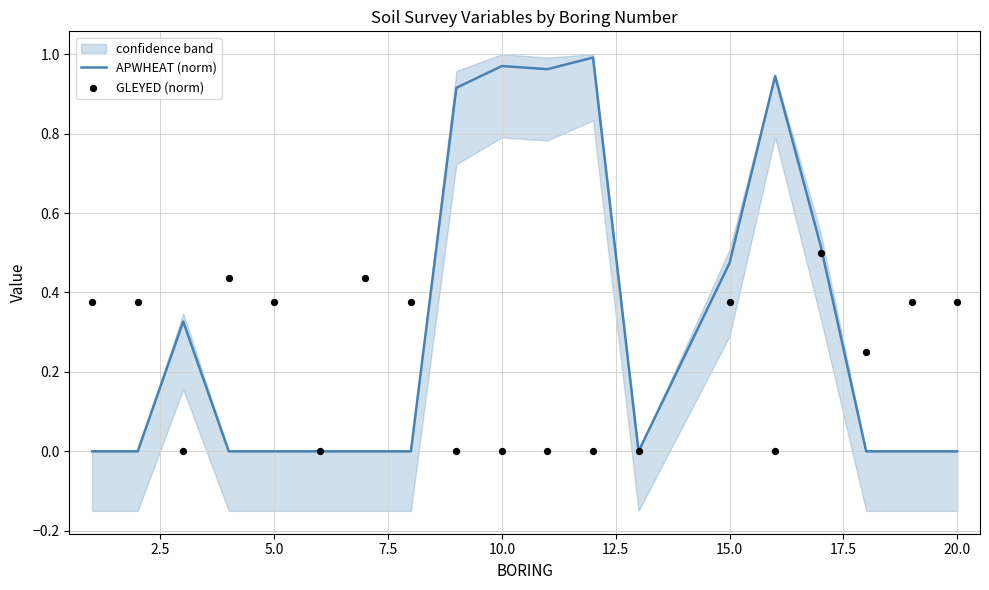

Which series has the largest total across all categories?

APWHEAT (norm)